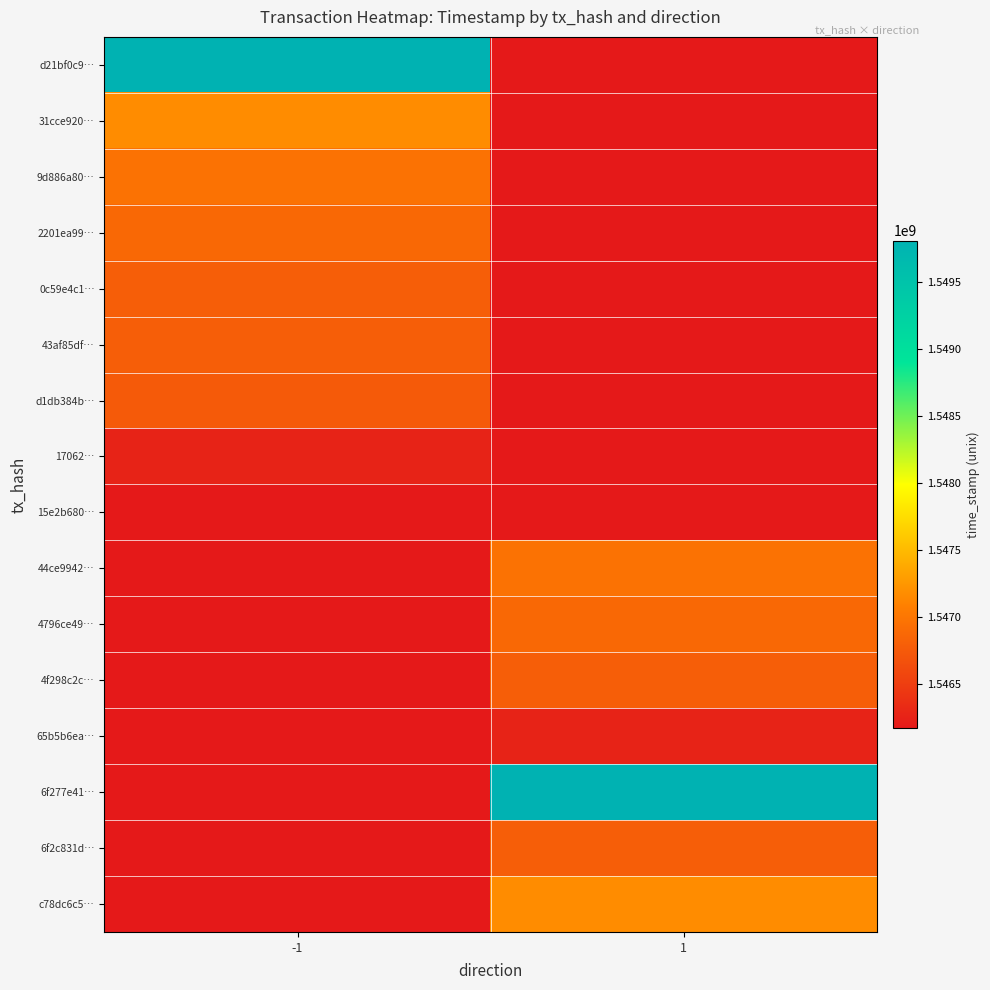

Reading left to right, what are all the values shown in this chart?

d21bf0c9…: -1=1549813154	1=1546166344
31cce920…: -1=1547172753	1=1546166344
9d886a80…: -1=1546962808	1=1546166344
2201ea99…: -1=1546874791	1=1546166344
0c59e4c1…: -1=1546790354	1=1546166344
43af85df…: -1=1546779053	1=1546166344
d1db384b…: -1=1546753244	1=1546166344
17062…: -1=1546254494	1=1546166344
15e2b680…: -1=1546166344	1=1546166344
44ce9942…: -1=1546166344	1=1546962808
4796ce49…: -1=1546166344	1=1546874791
4f298c2c…: -1=1546166344	1=1546779053
65b5b6ea…: -1=1546166344	1=1546254494
6f277e41…: -1=1546166344	1=1549813154
6f2c831d…: -1=1546166344	1=1546790354
c78dc6c5…: -1=1546166344	1=1547172753